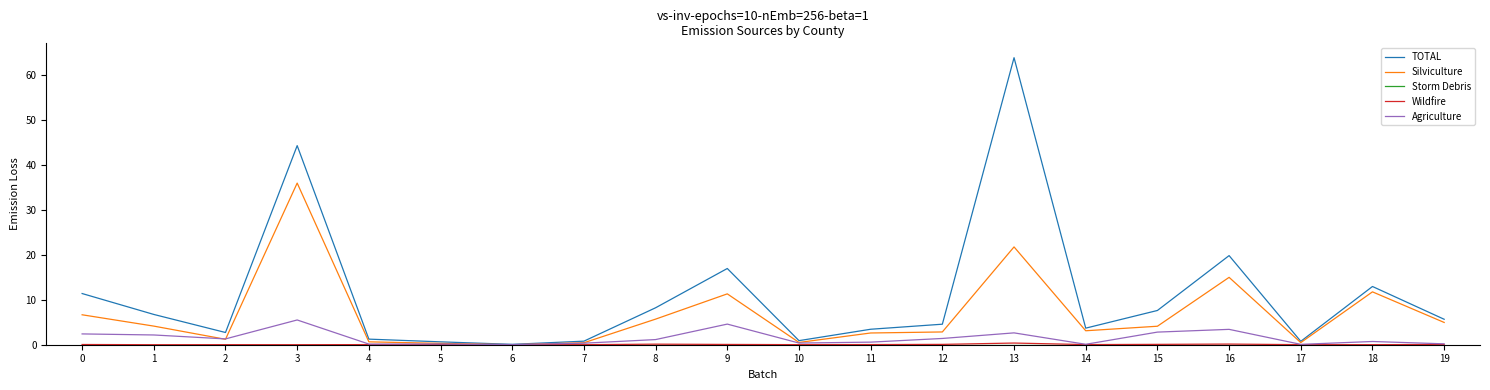

Which series has the largest range (max minus min)?

TOTAL